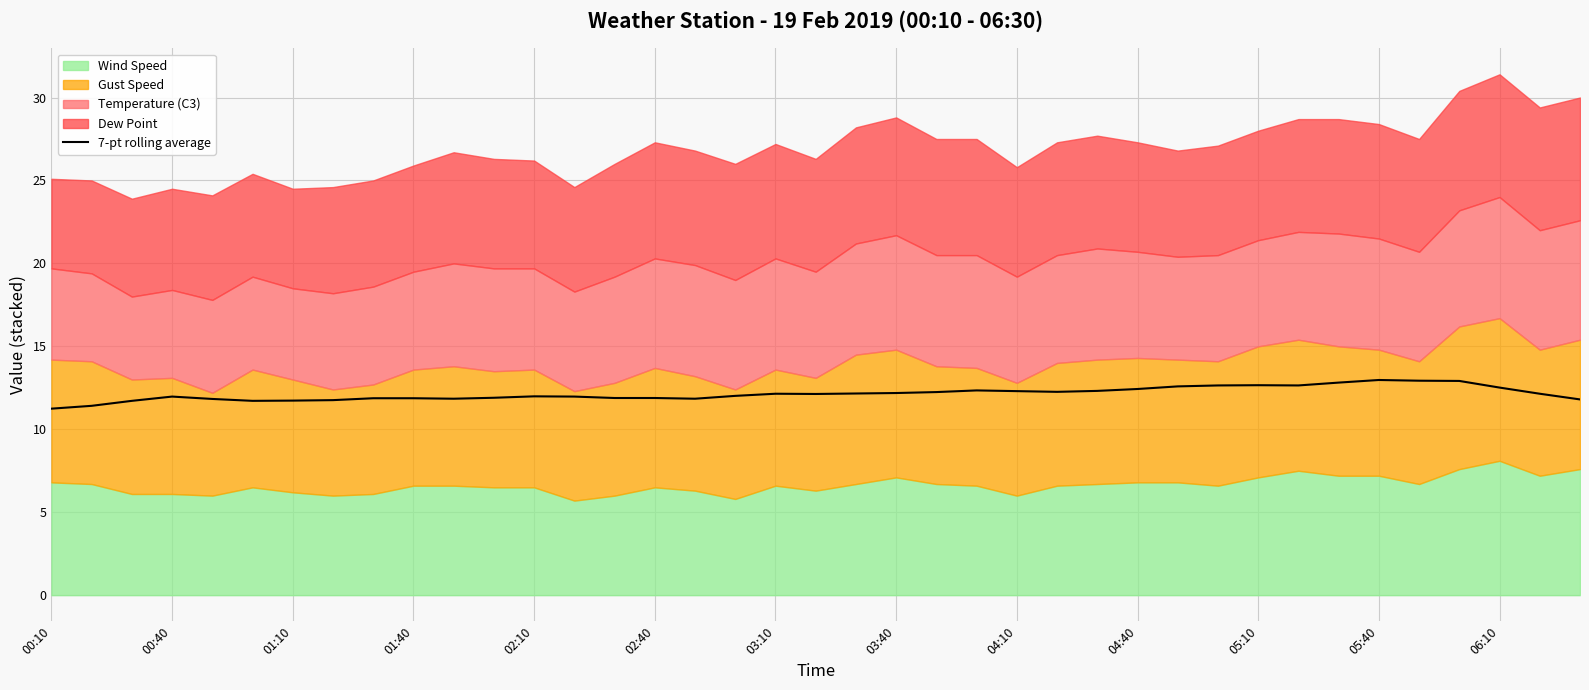

The value at 01:10 is 15.5. True or false?

False